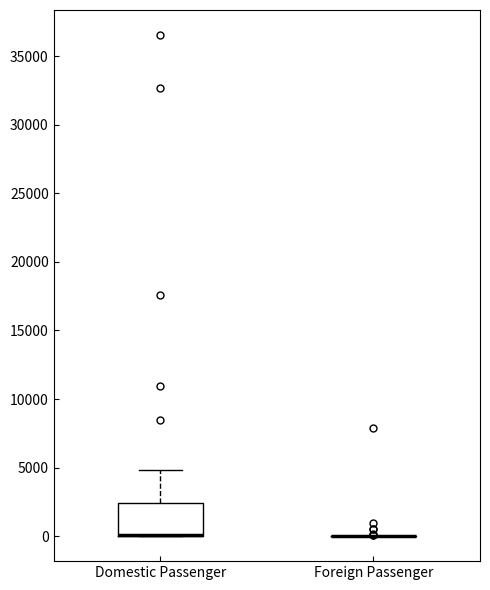

Reading left to right, read every box against the y-axis: the position of its median line, the range the box covers, and the ends of its whiskers. The values are not printed on the chart, so give them approximately, as read against the axis.

Domestic Passenger: median 0 (drawn on the box's lower edge), box 0 to 2500, whiskers 0 to 5000
Foreign Passenger: box collapsed to a line at 0, whiskers 0 to 0